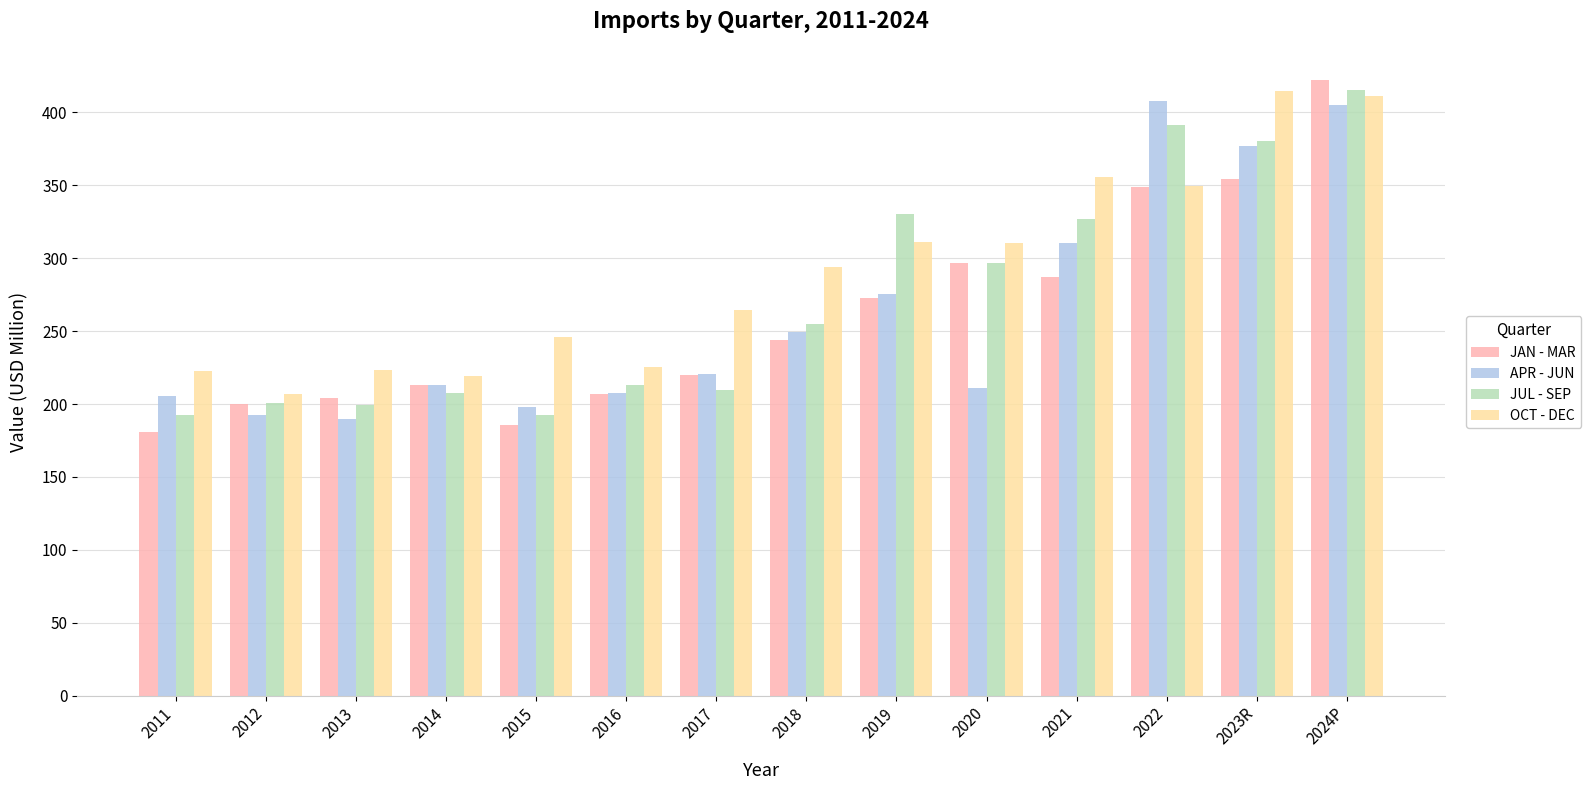

What is the difference between the maximum and second lowest values in the APR - JUN series?

215.5